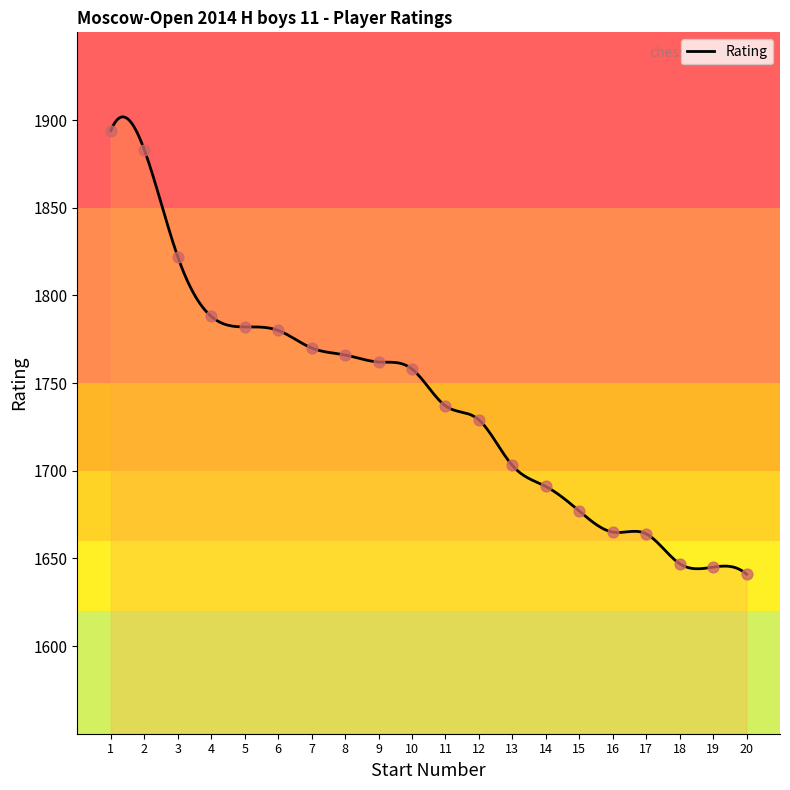

Between 5 and 16, which is larger?

5